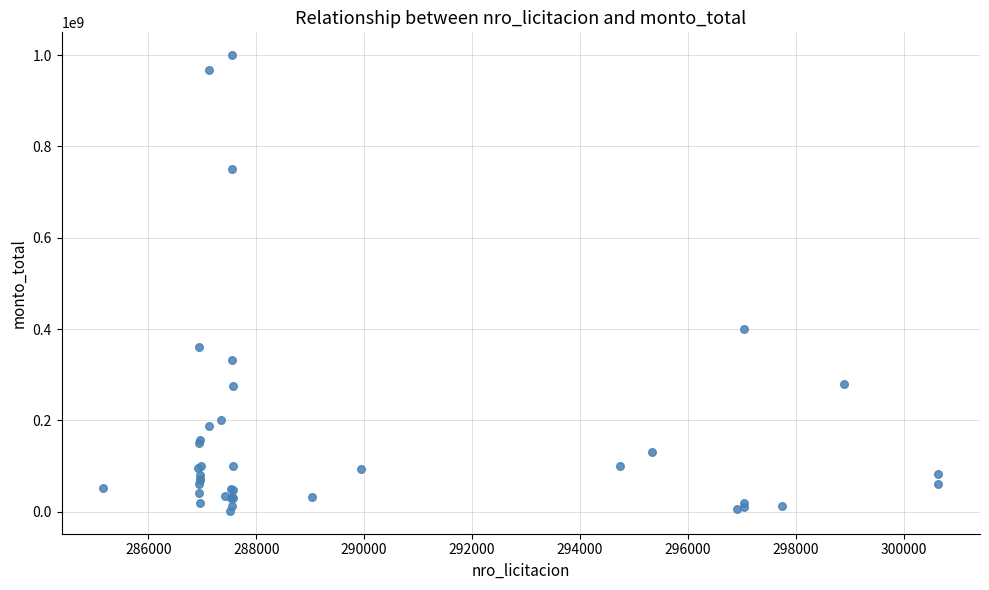

What Y value in the scatter plot is closest to 500798000?

401000000